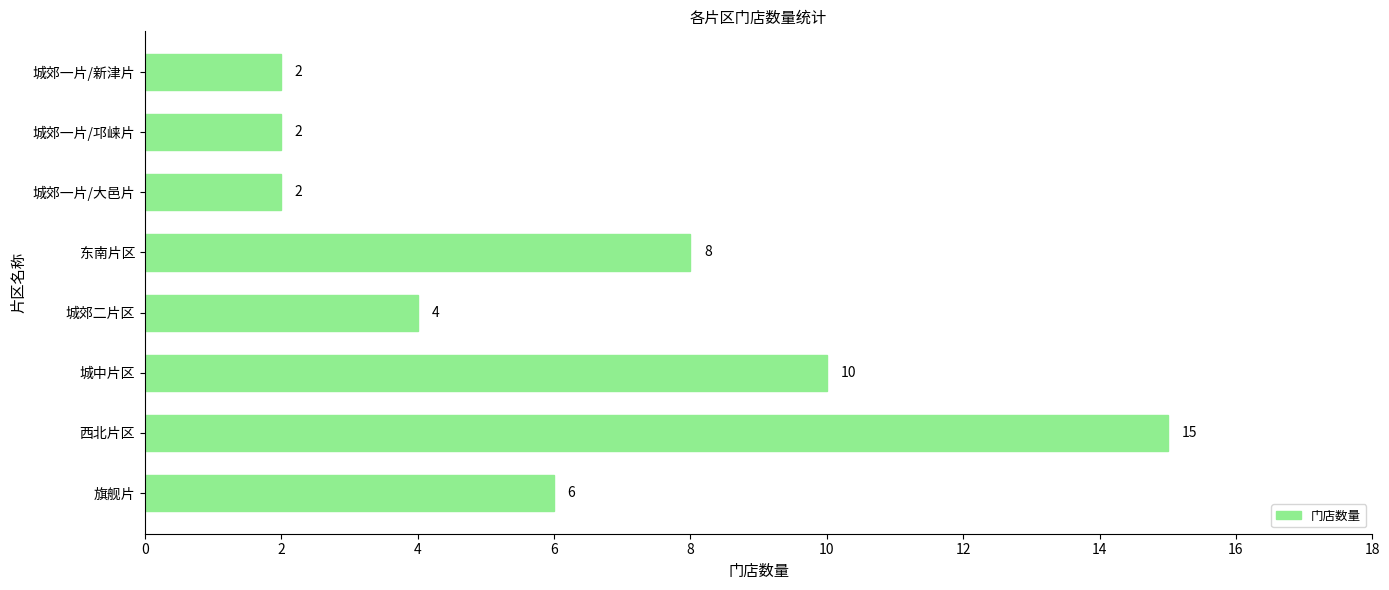

Does the chart contain stacked bars?

No